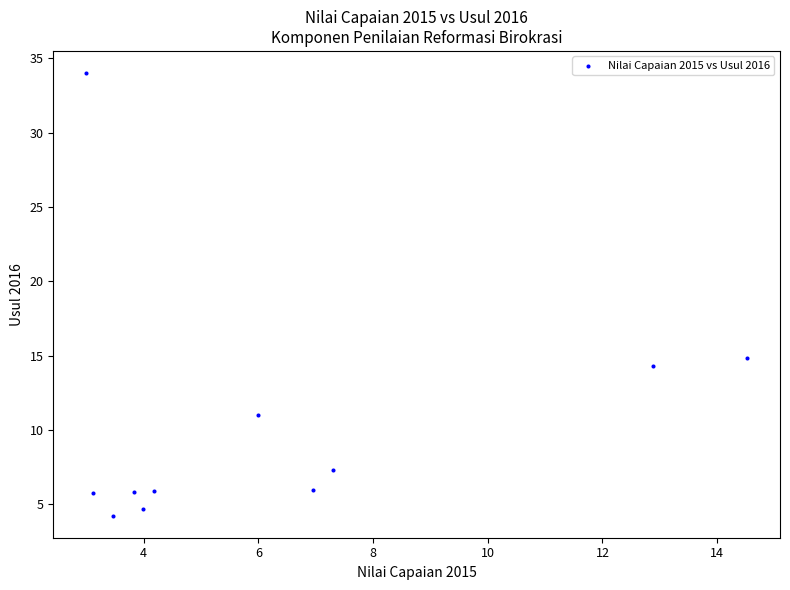

What is the average X value?

6.3